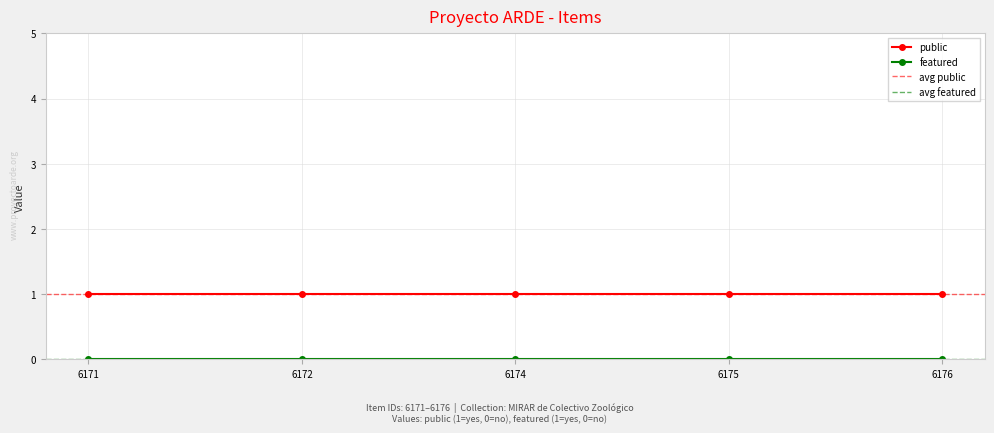

Which series has the widest spread of values?

public